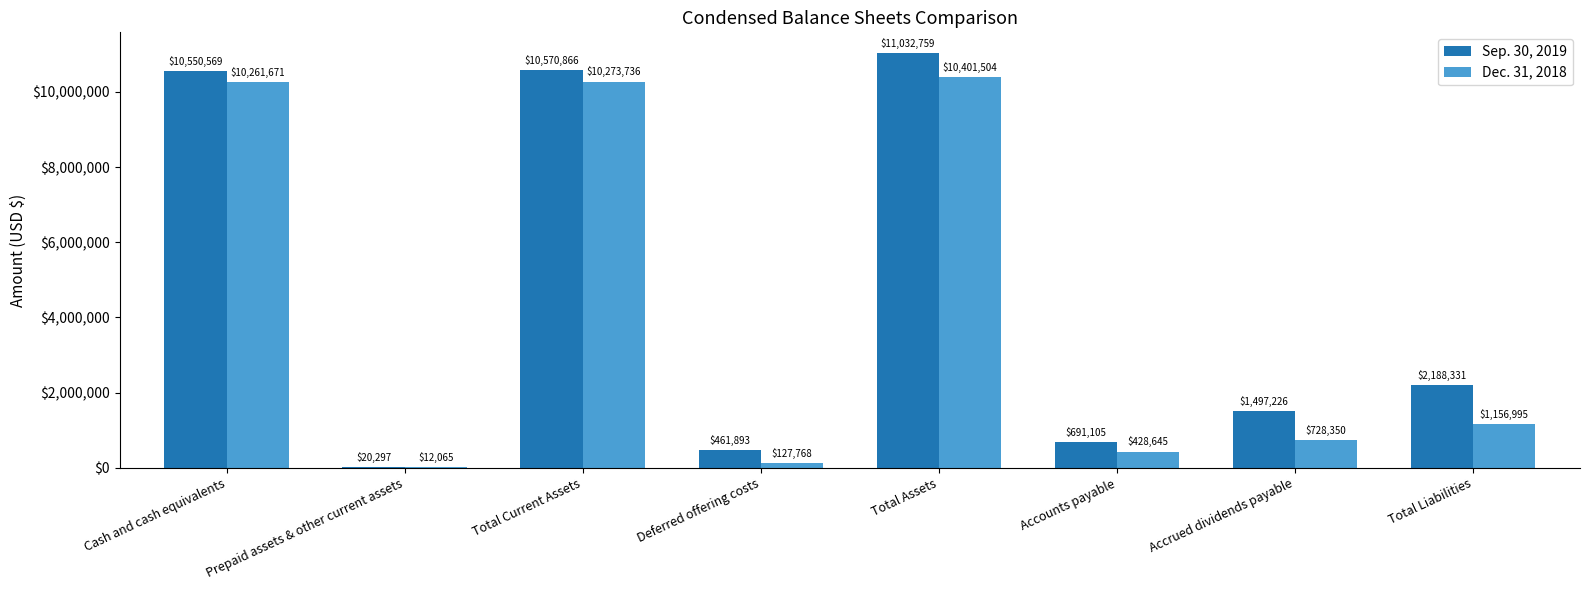

Which series changed the most between Prepaid assets & other current assets and Total Current Assets?

Sep. 30, 2019